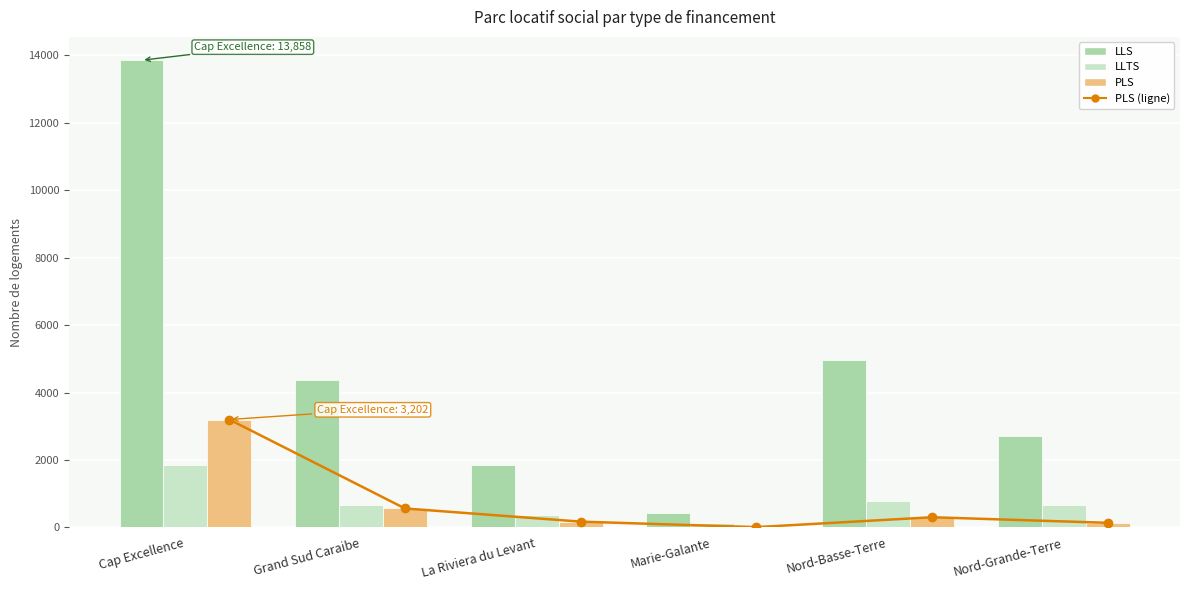

What is the difference between the PLS (ligne) values at Marie-Galante and Cap Excellence?

3192